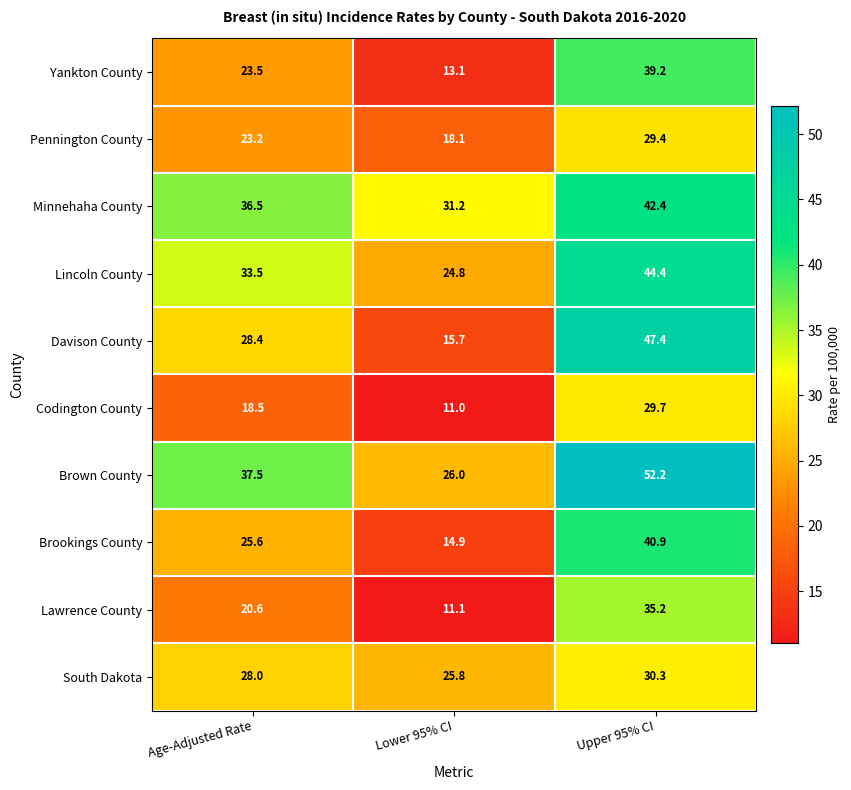

Which category has the highest value in the Pennington County series?

Upper 95% CI